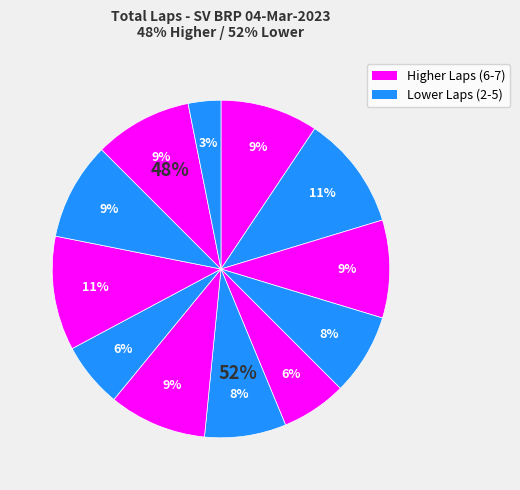

To the nearest percent, what is the average slice percentage?

8%